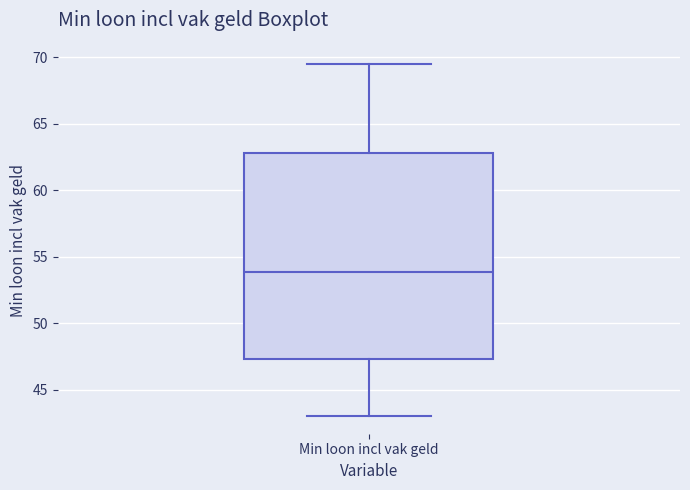

Transcribe this box plot: give where the median line is, the range the box spans, and where the two whiskers end, as read against the y-axis. The values are not printed on the chart, so give them approximately, as read against the axis.

median 54.0, box 47.5 to 63.0, whiskers 43.0 to 69.5